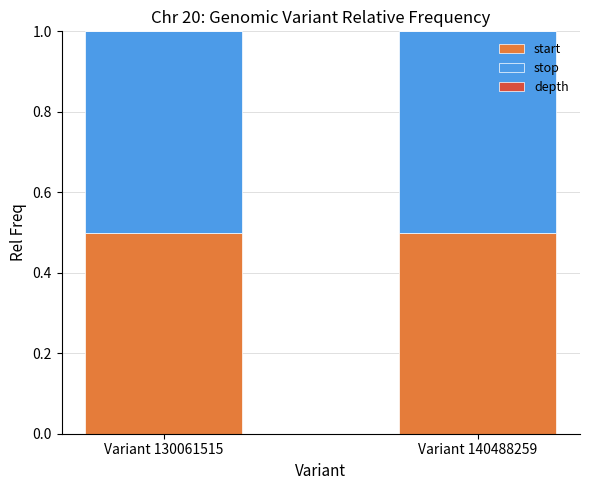

What is the highest value of the start series?

0.5